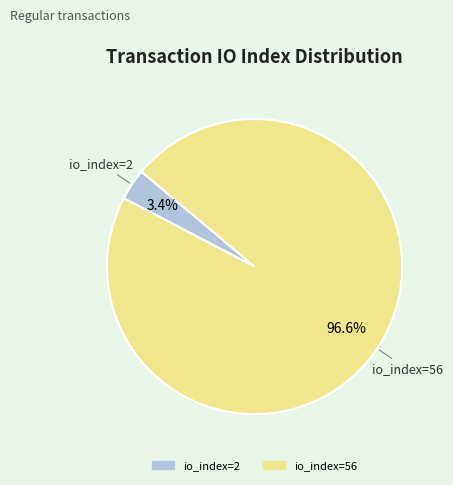

Which has a higher value, io_index=2 or io_index=56?

io_index=56